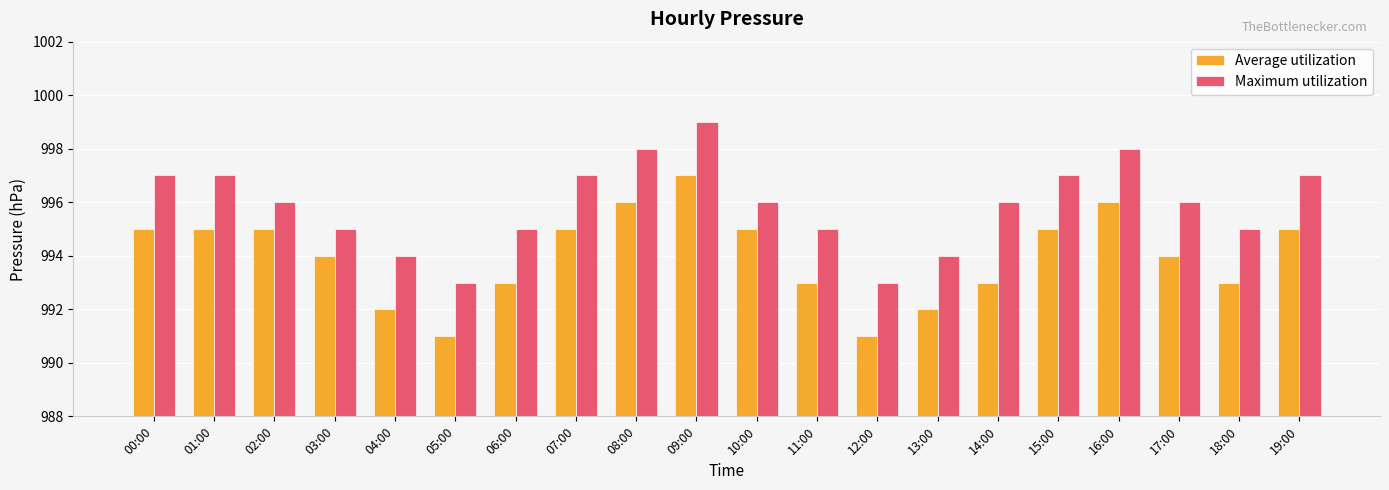

What position from the left is 11:00?

12